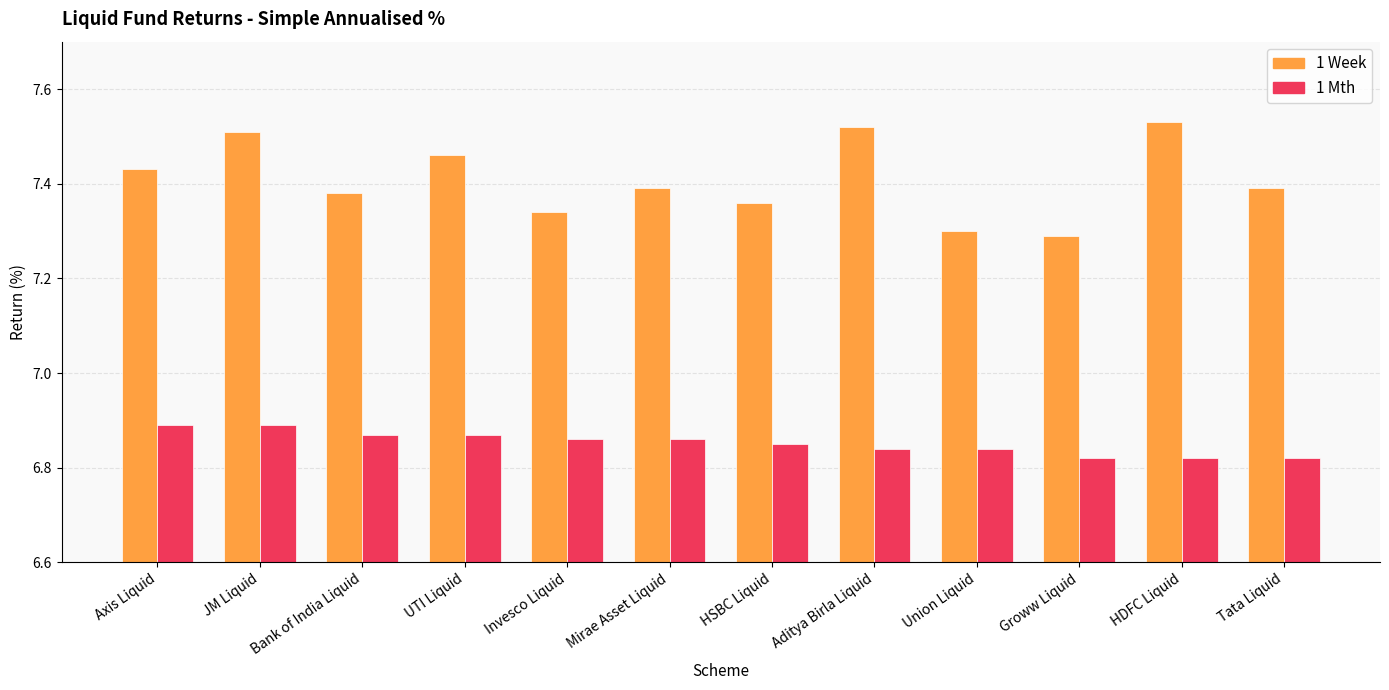

Between JM Liquid and Tata Liquid, which series saw the biggest shift?

1 Week